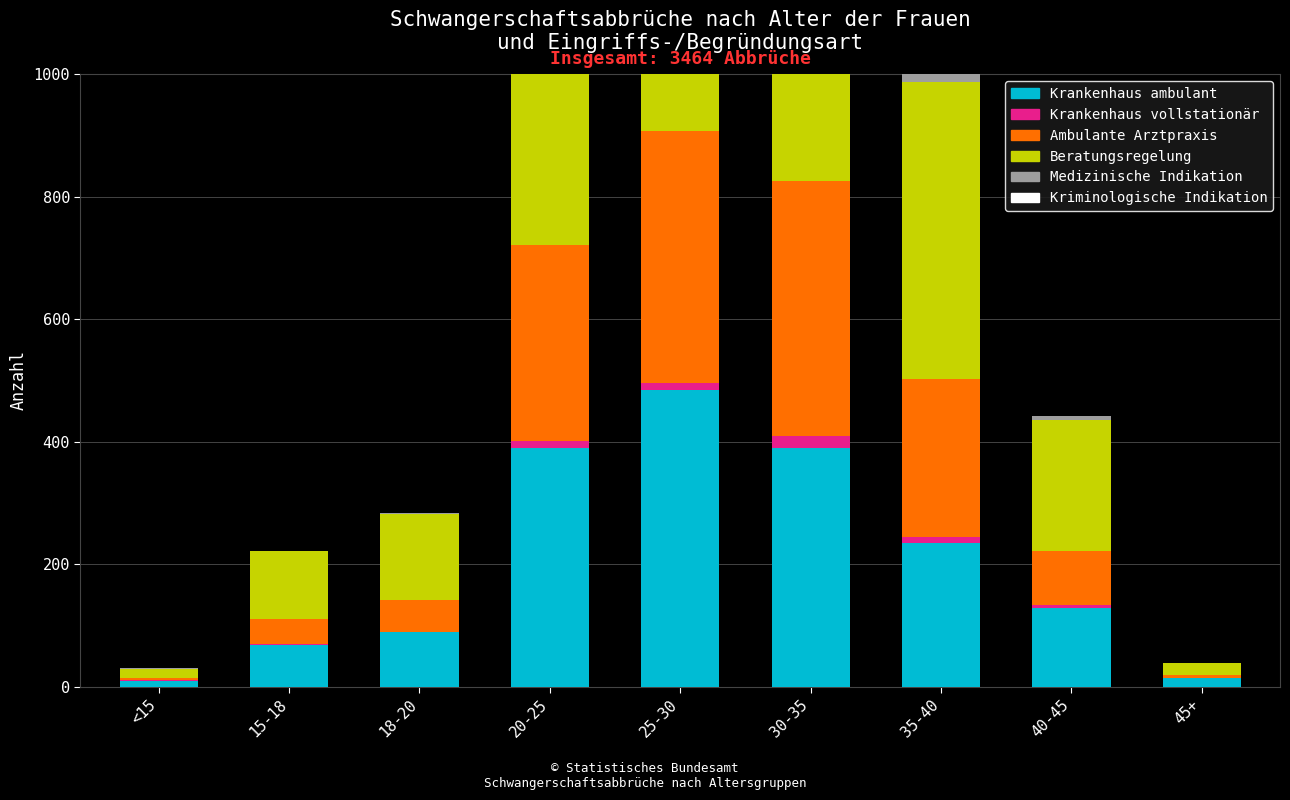

Where is Beratungsregelung nearest to the value 452?

35-40